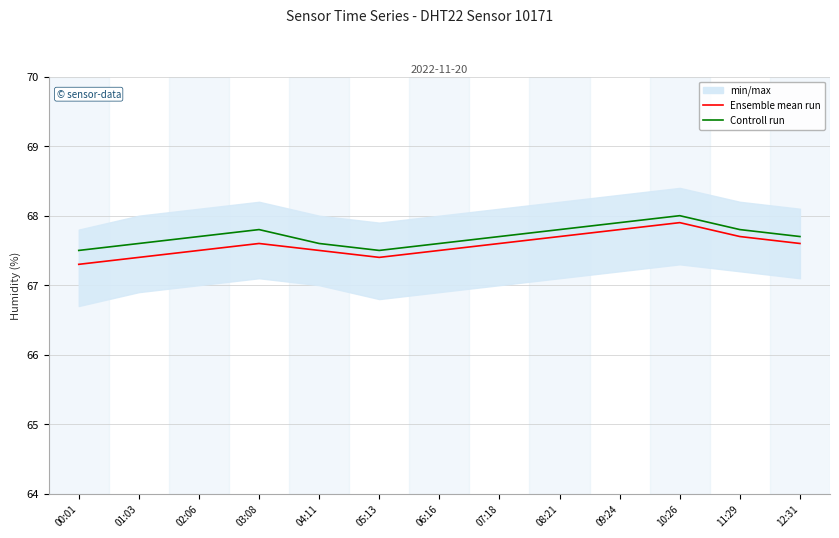

True or false: Ensemble mean run and Controll run cross at least once.

False